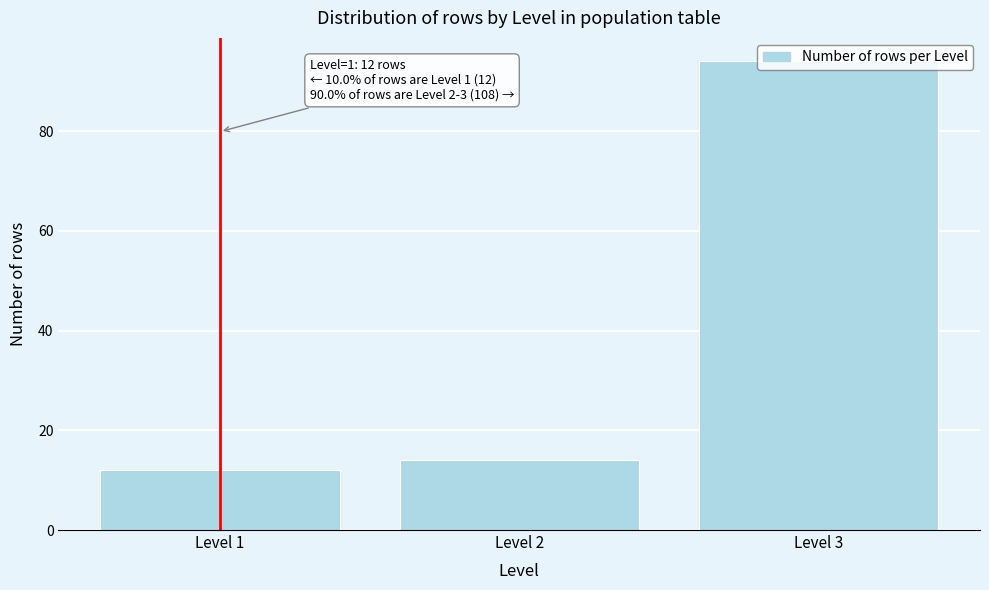

What is the difference between the maximum and minimum values?

82